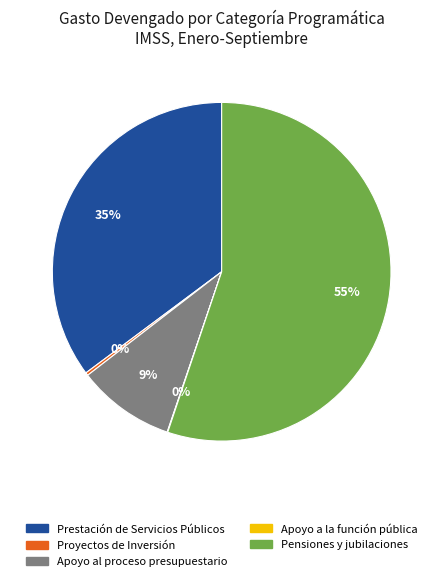

True or false: Pensiones y jubilaciones accounts for 55% of the total.

True